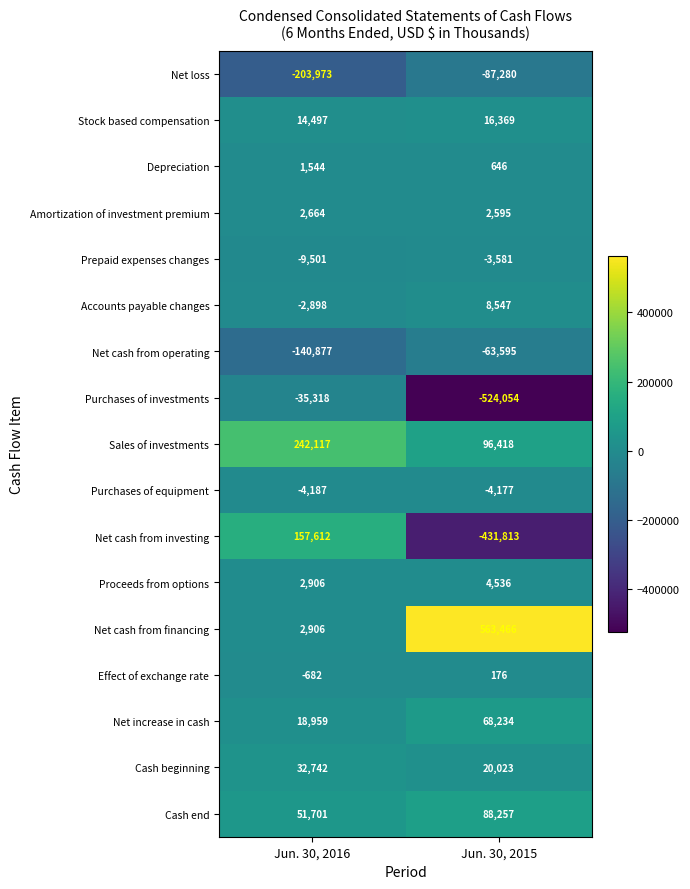

Between Jun. 30, 2016 and Jun. 30, 2015, which series saw the biggest shift?

Net cash from investing